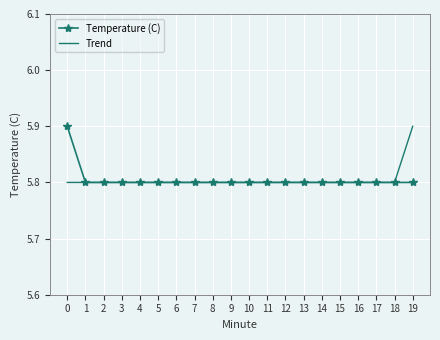

The Temperature (C) series shows 2.1 at 8. True or false?

False